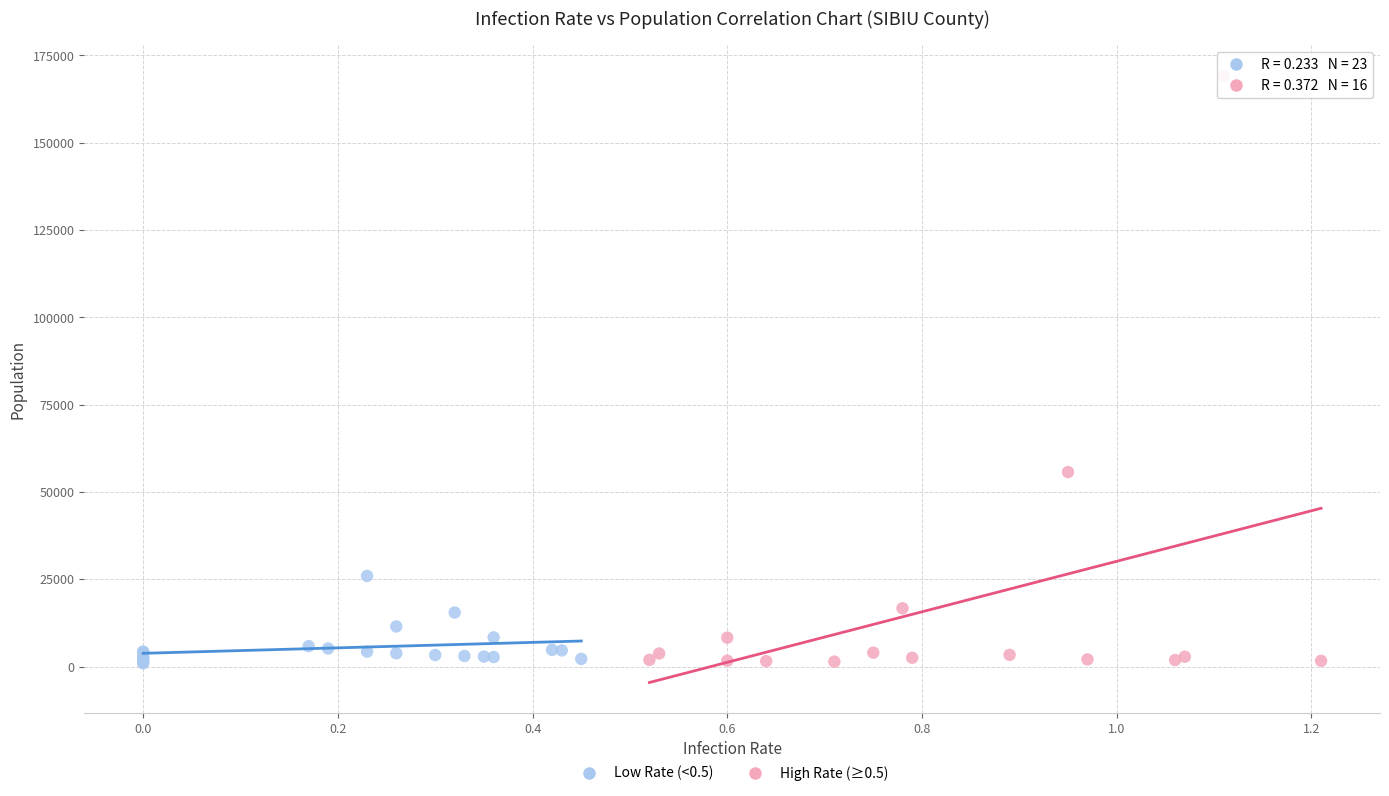

Which series has the widest spread of Y values?

High Rate (≥0.5)